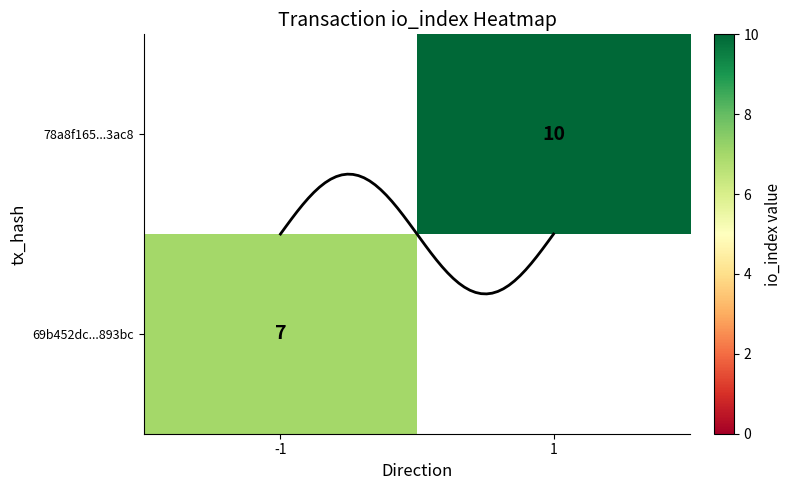

The value of 78a8f16531fabcf7cfb8c61e79f33ddf068e3ac at direction is 1.0. True or false?

True